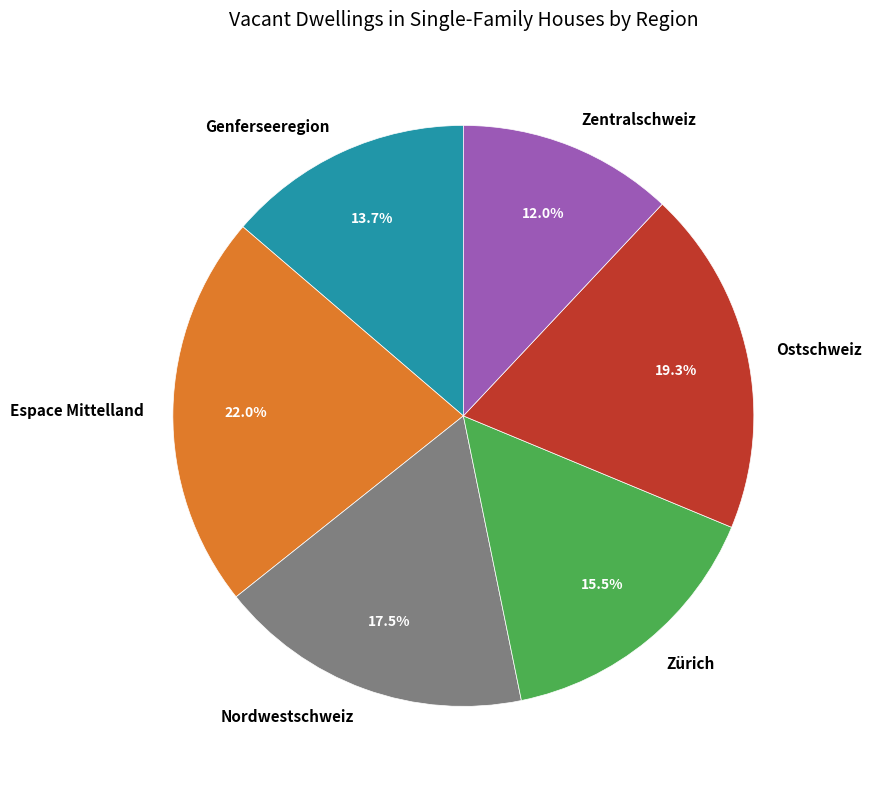

What is the ratio of the value at Espace Mittelland to the value at Zürich?

1.4